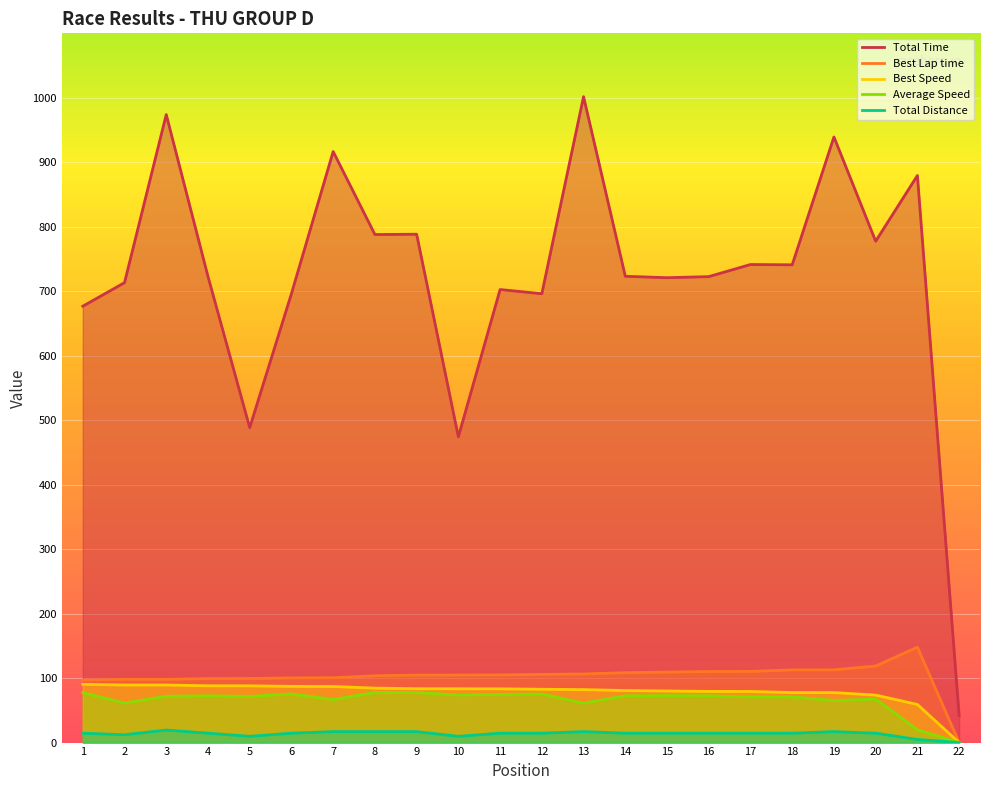

At which category does Average Speed reach its first local peak?

4